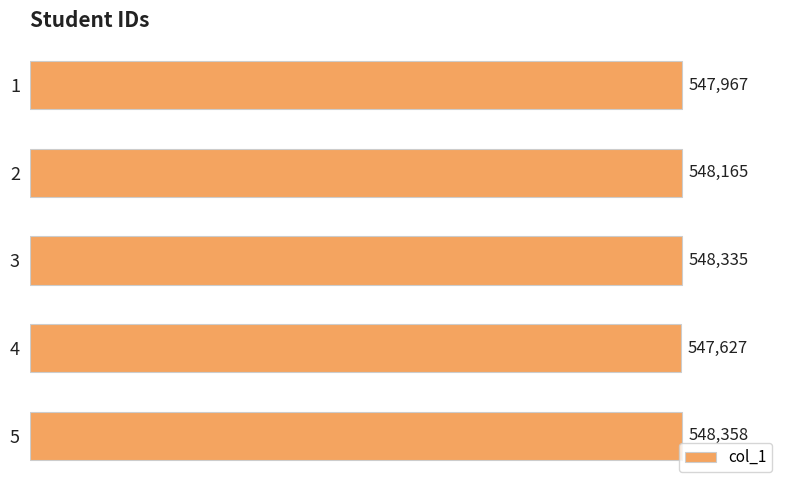

What is the sum of the values at 3 and 2?

1096500